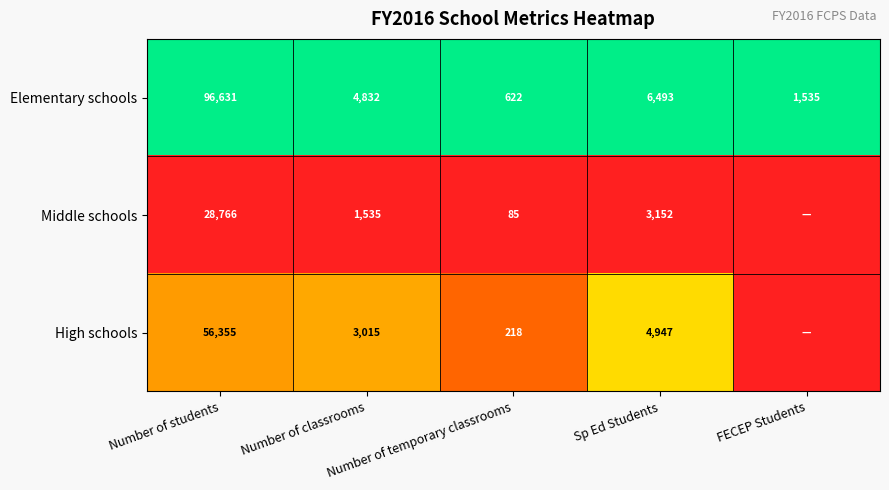

At Number of temporary classrooms, list the series in order from largest to smallest.

Elementary schools, High schools, Middle schools